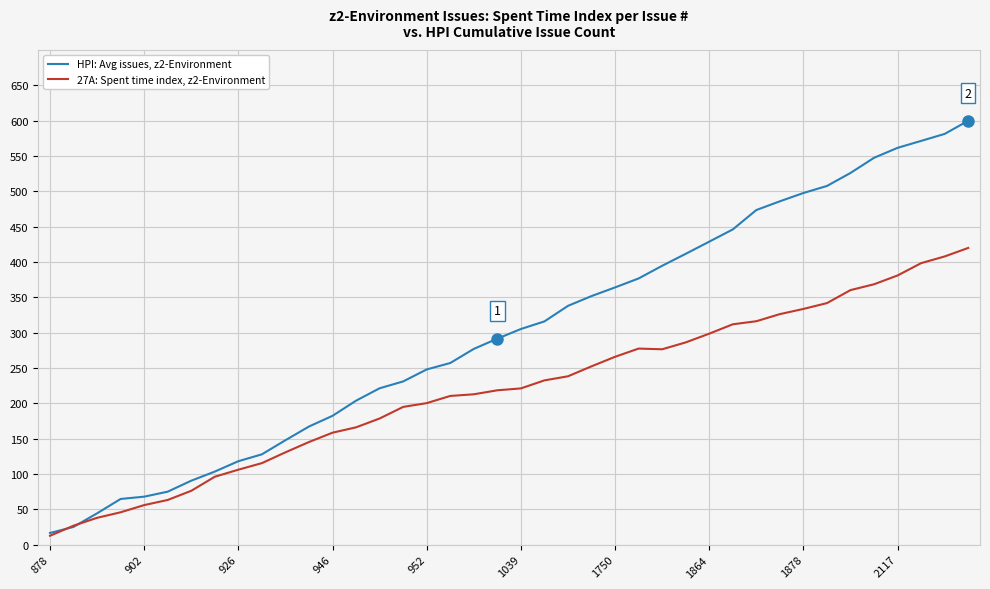

Does the chart have visible grid lines?

Yes